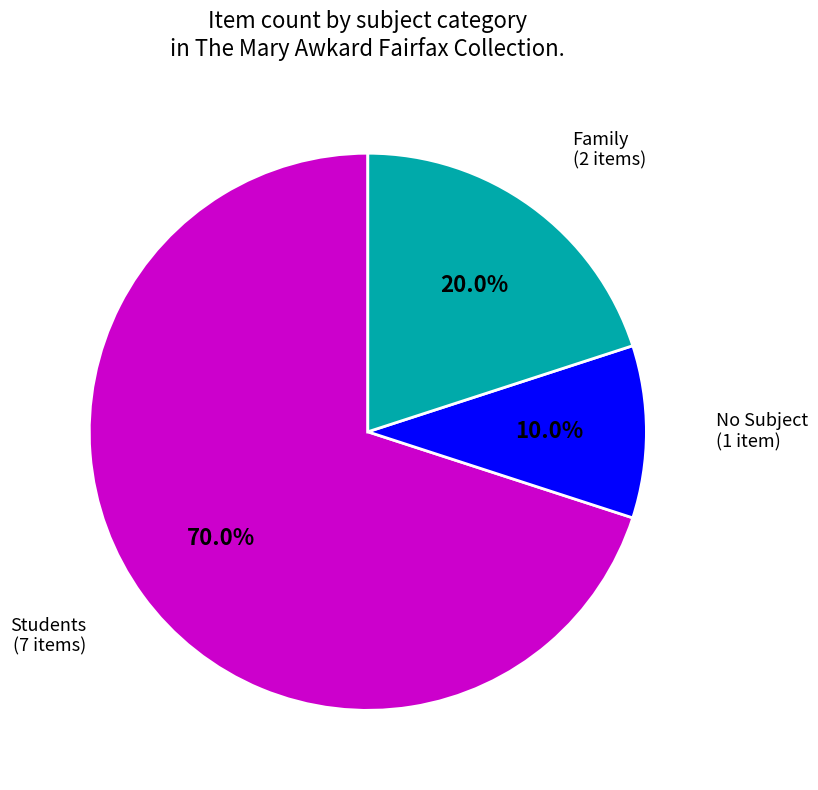

Does any single category account for the majority?

Yes